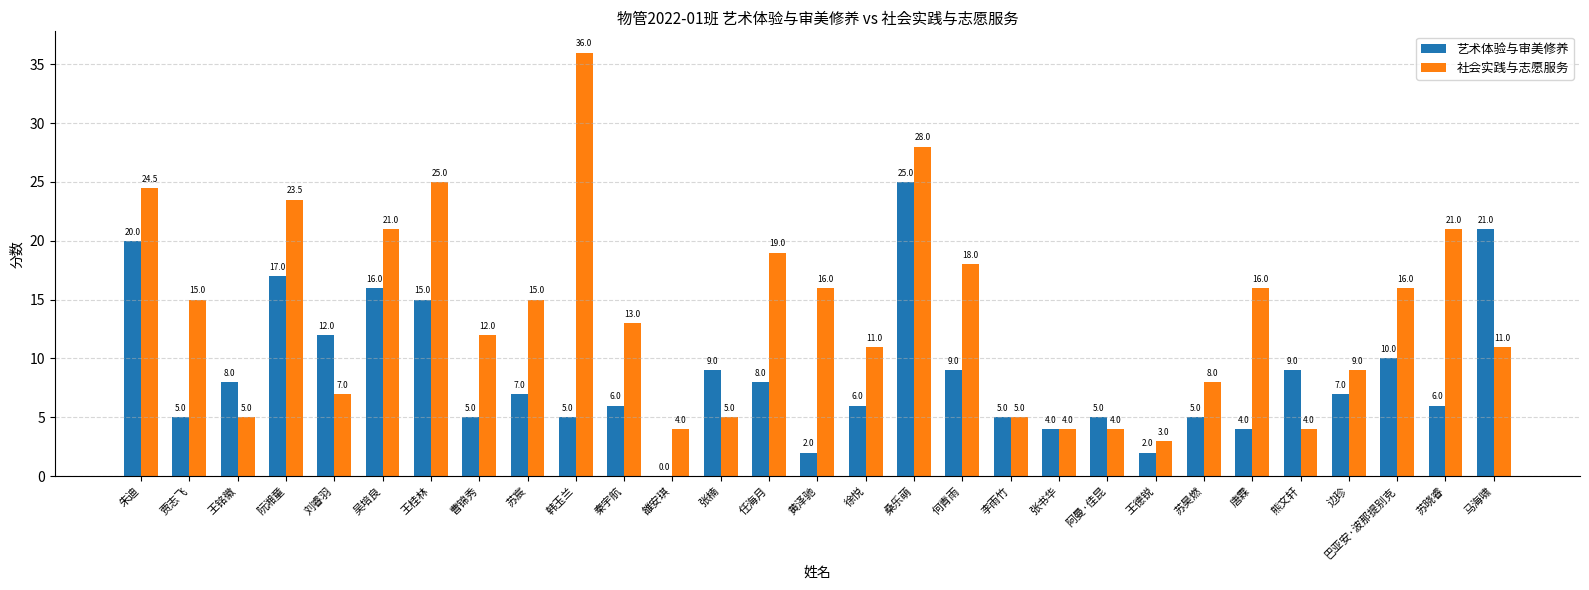

How many series are shown in this chart?

2